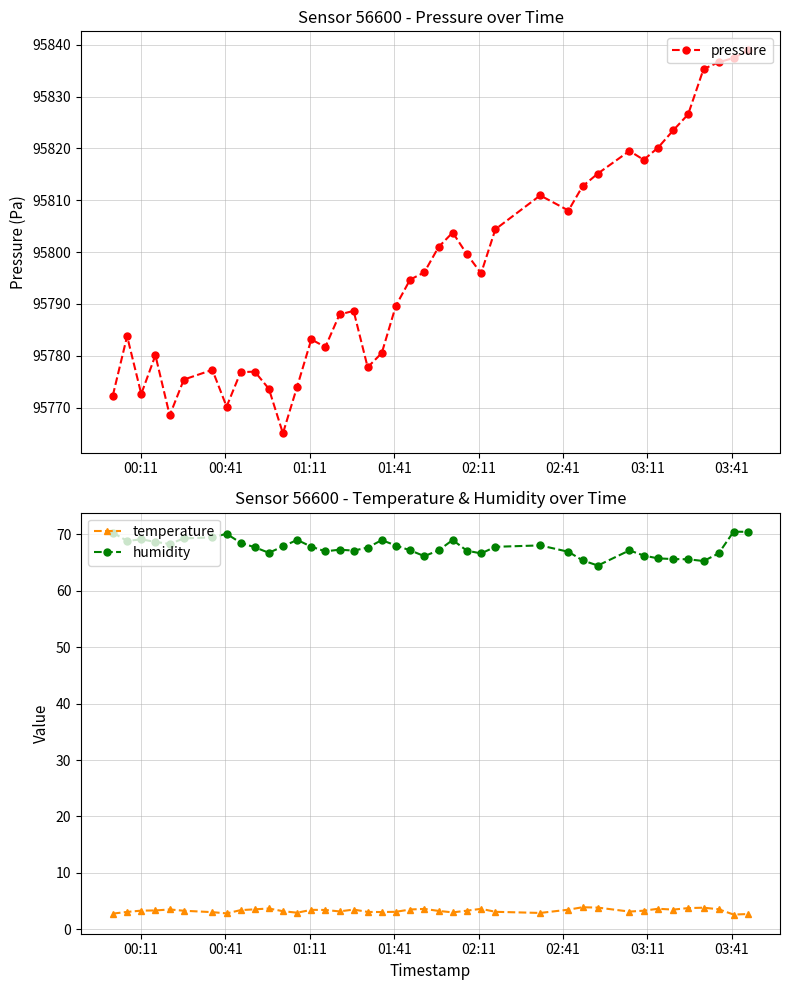

What is the smallest value displayed?

2.6